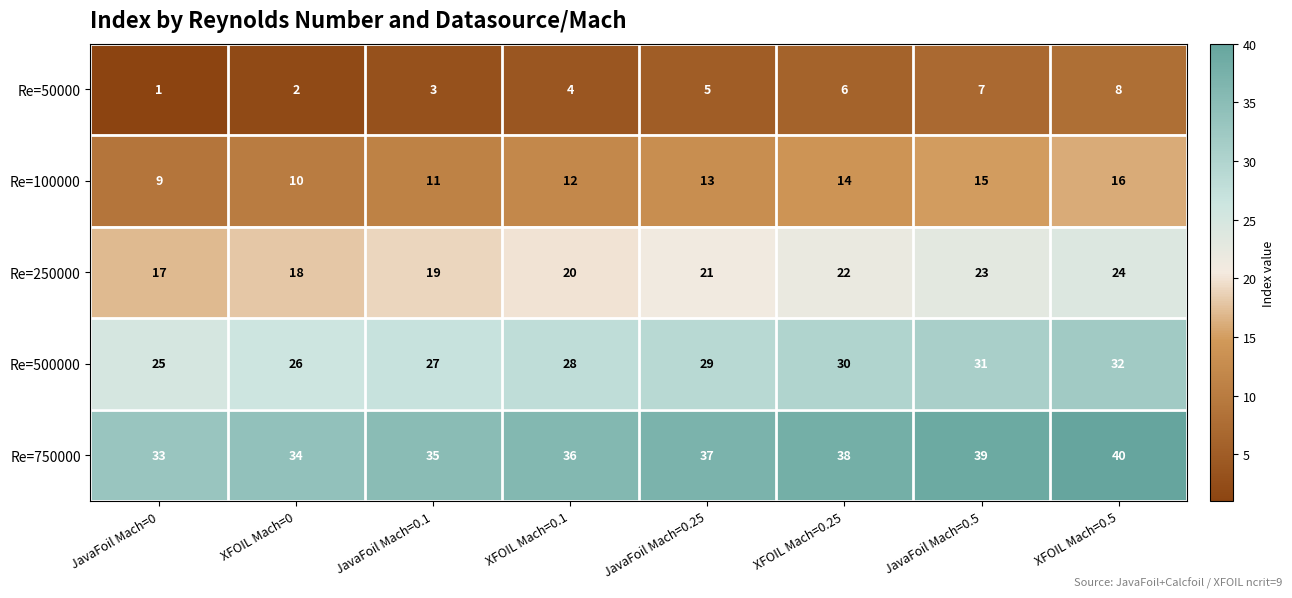

Count the number of categories in the chart.

8